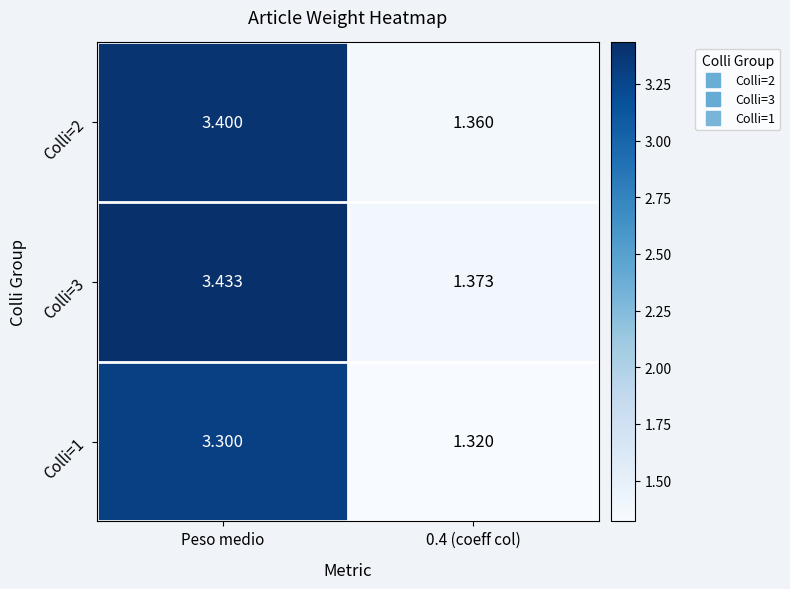

Which category has the highest value across all series?

Peso medio